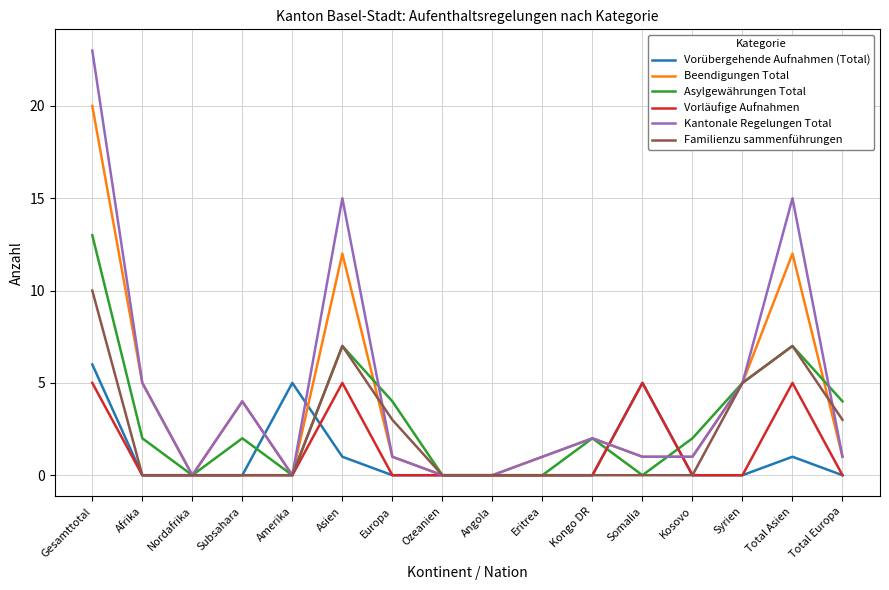

How many lines are shown in the chart?

6